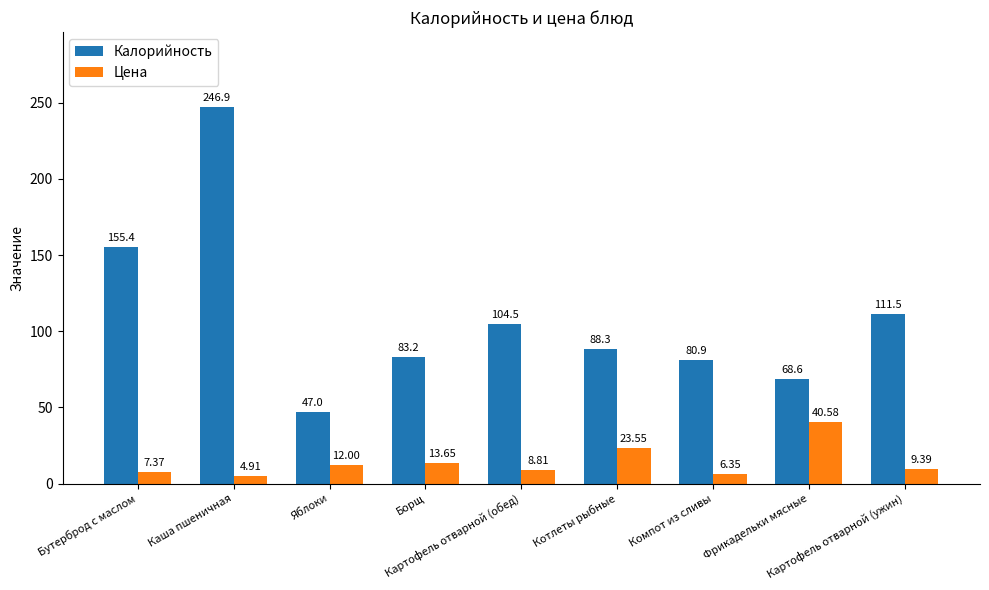

Is the value of Цена at Фрикадельки мясные greater than the value of Калорийность at Каша пшеничная?

No